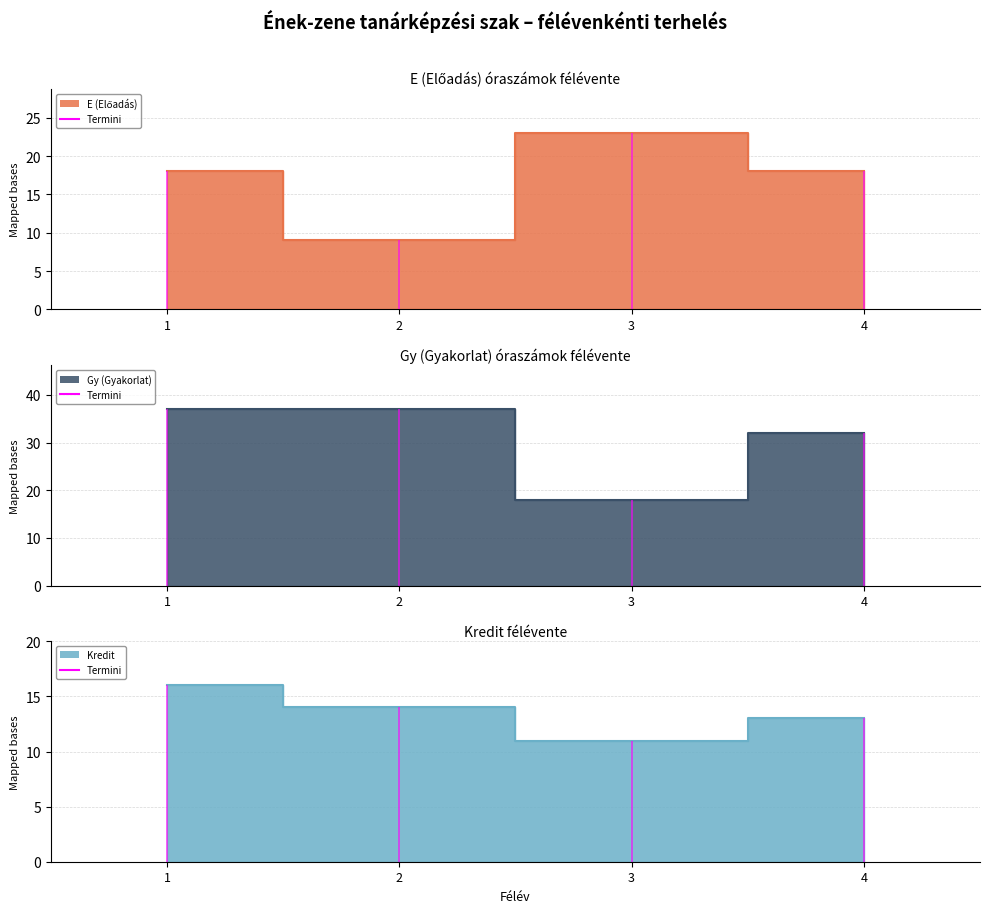

True or false: E (Előadás) and Gy (Gyakorlat) intersect in this chart.

True